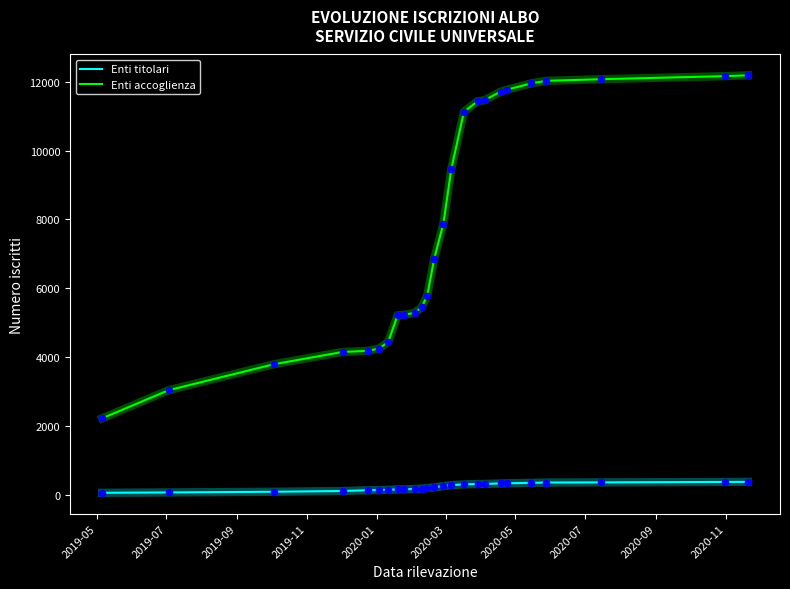

Which series has the widest spread of values?

Enti accoglienza